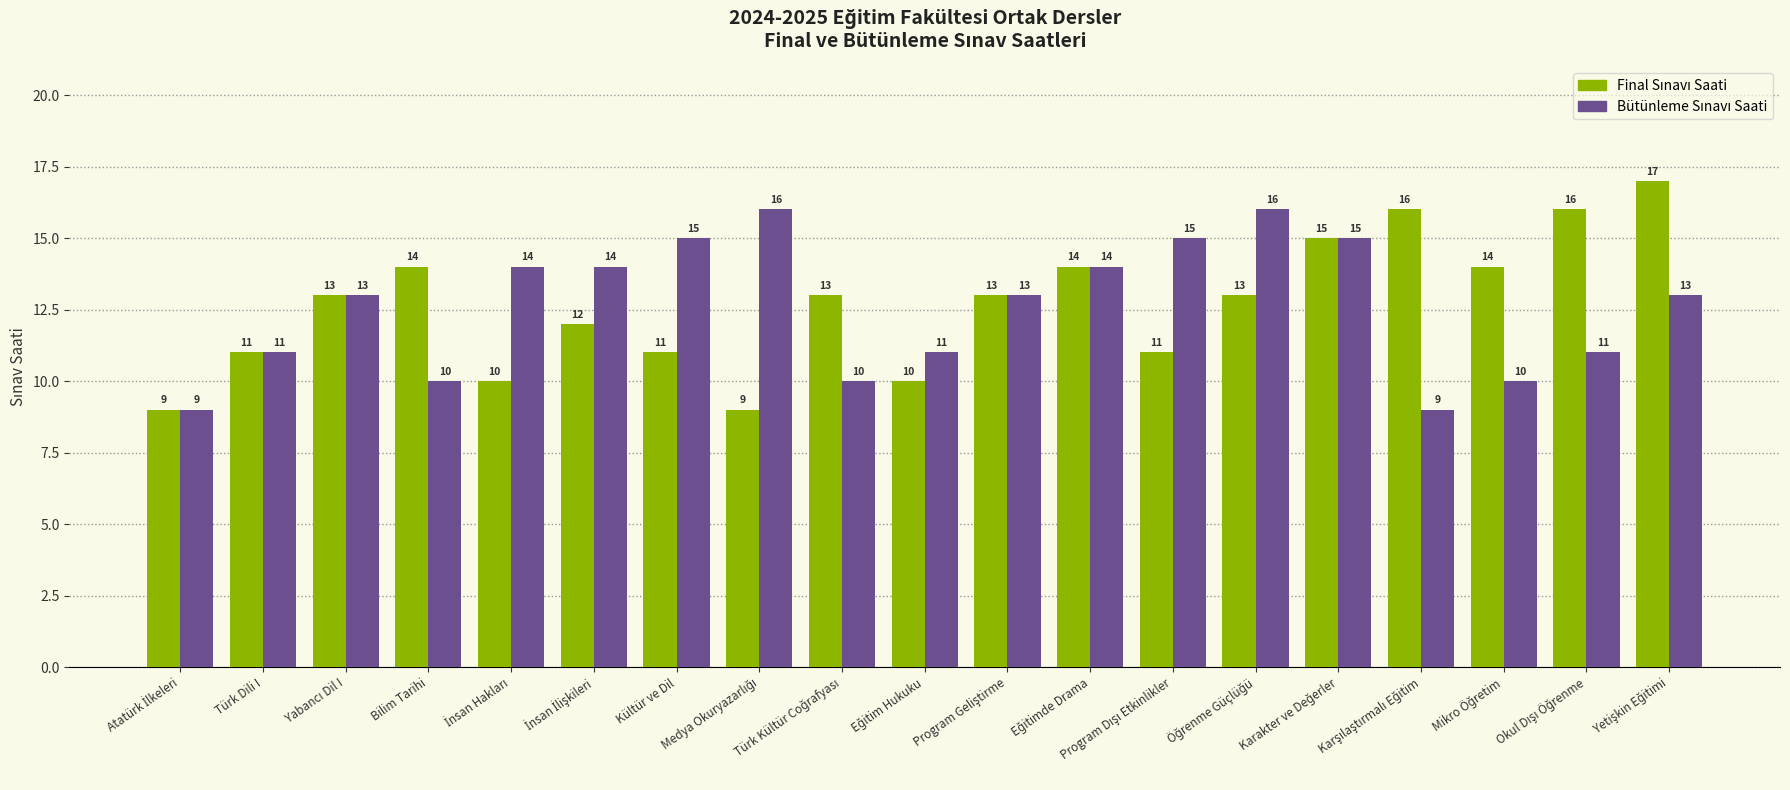

What is the maximum value shown in the chart?

17